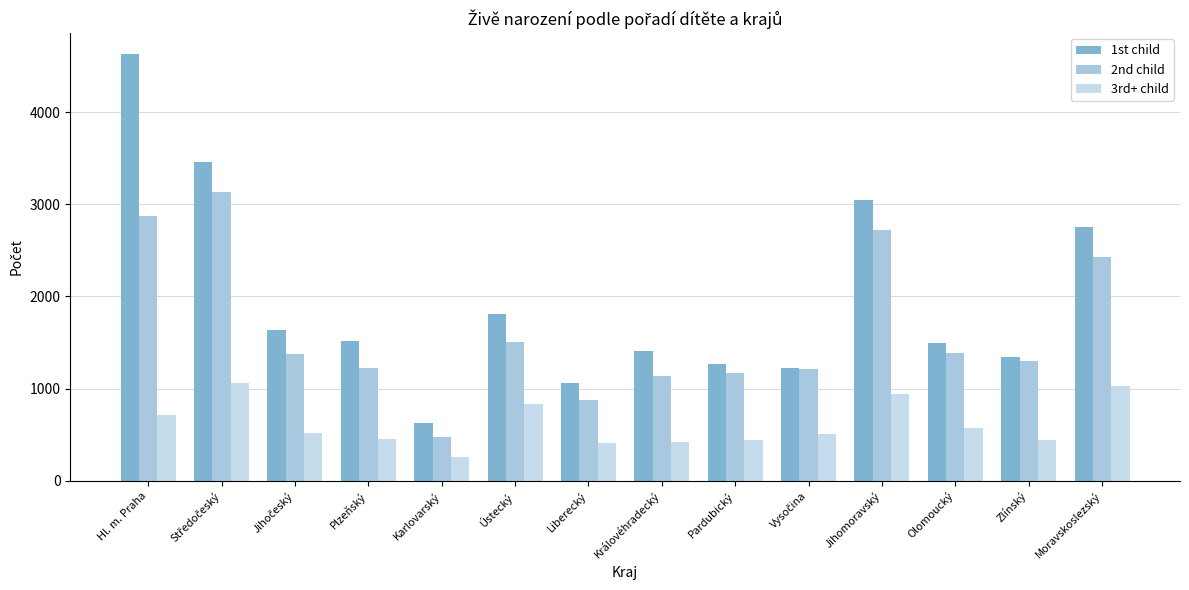

At which category is the sum across all series the highest?

Hl. m. Praha